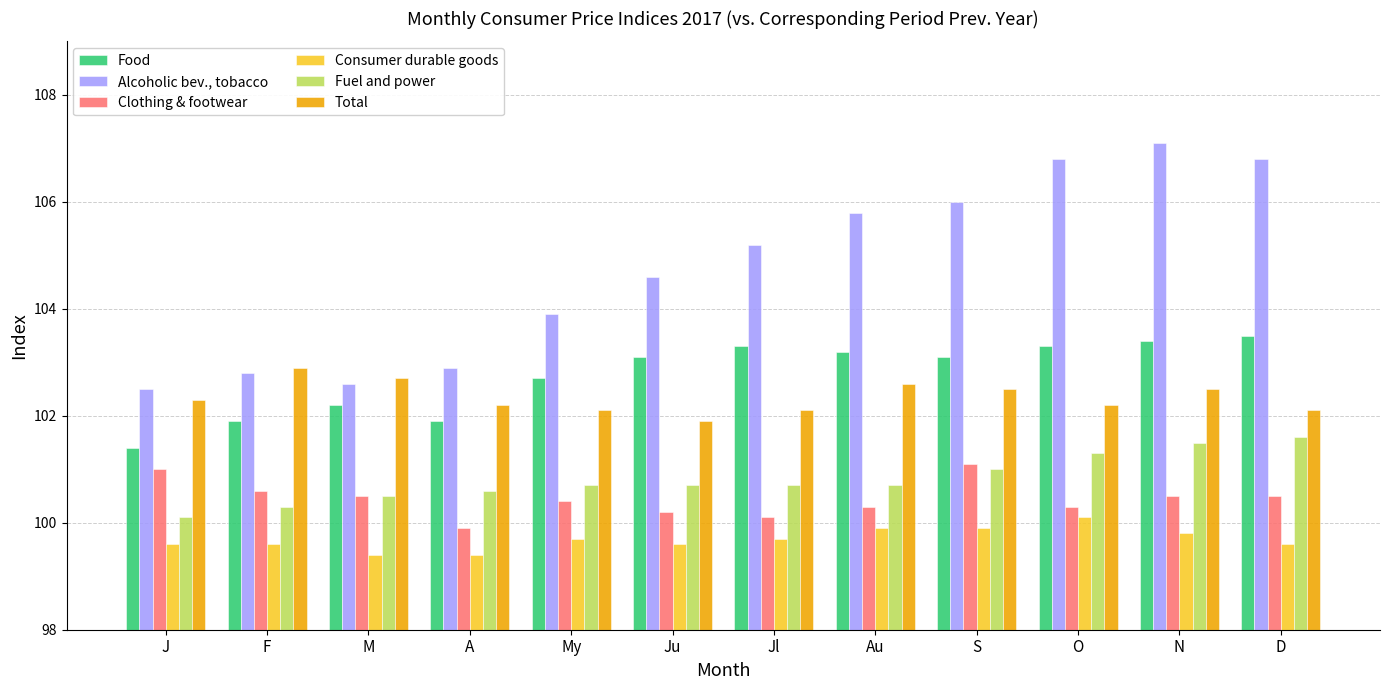

What are all the series names shown in the legend?

Food, Alcoholic bev., tobacco, Clothing & footwear, Consumer durable goods, Fuel and power, Total